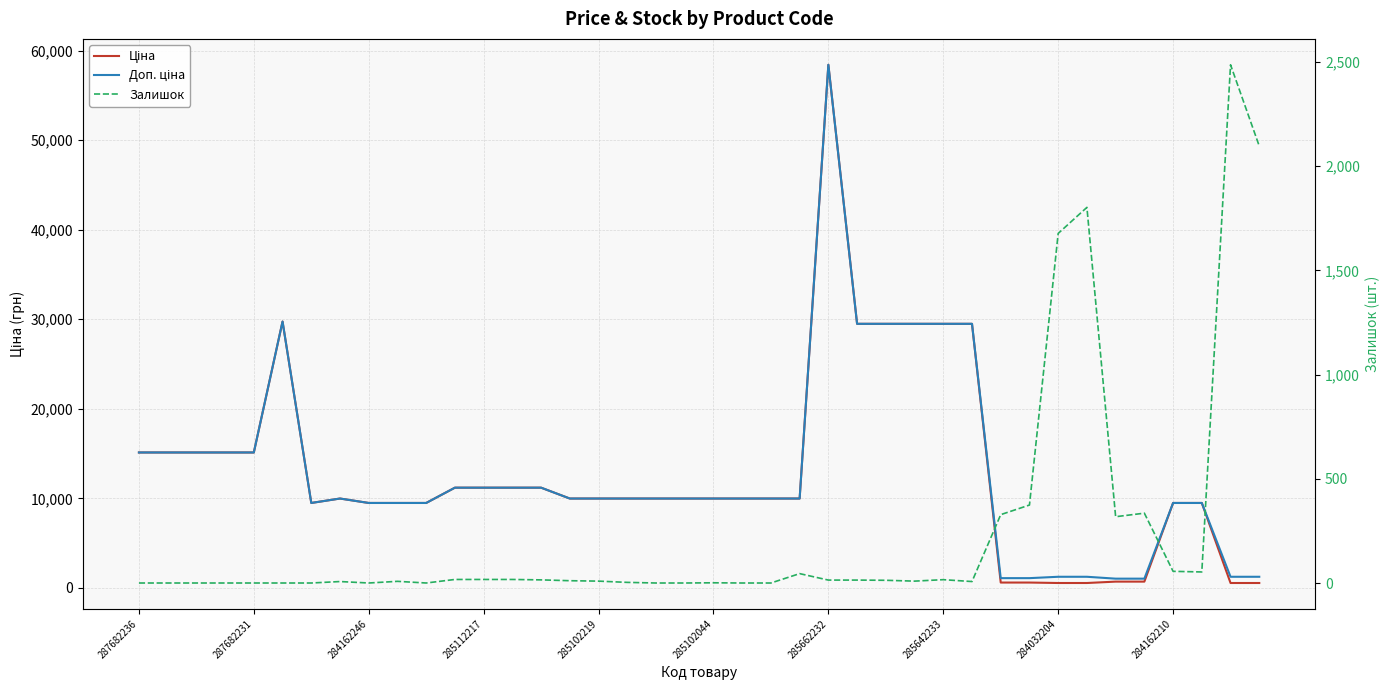

Read the Ціна value at 26.

29491.5